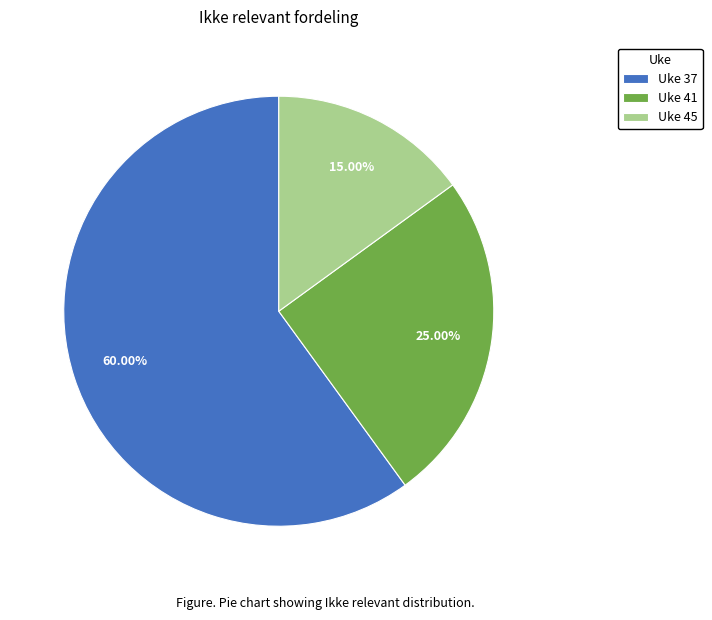

How many slices are in this pie chart?

3